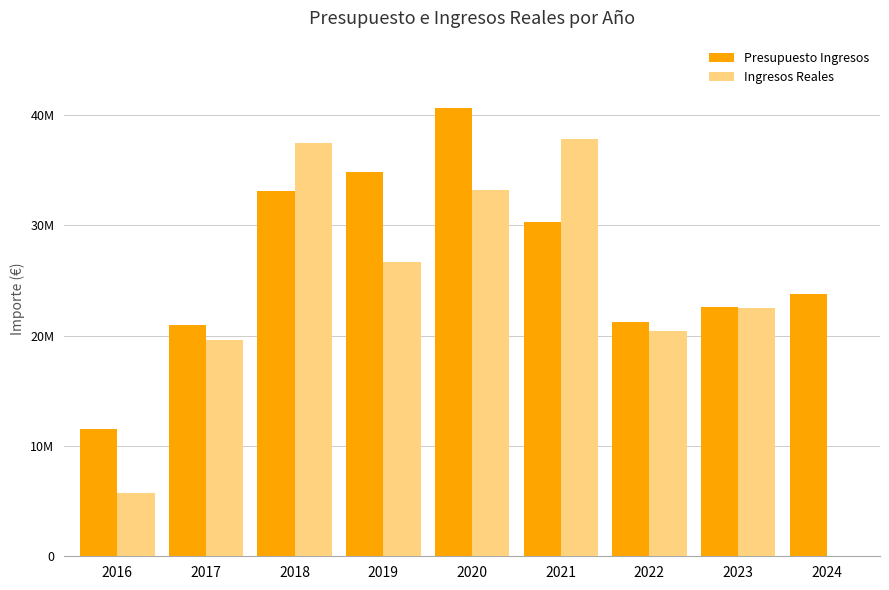

Reading left to right, extract all data points from this chart.

Presupuesto Ingresos: 11549933.0	20917850.0	33133220.0	34855010.0	40630500.0	30304053.0	21186410.0	22596611.0	23744817.0
Ingresos Reales: 5747308.5	19592950.0	37462724.6	26686069.0	33198414.6	37802226.7	20409309.6	22508115.4	0.0